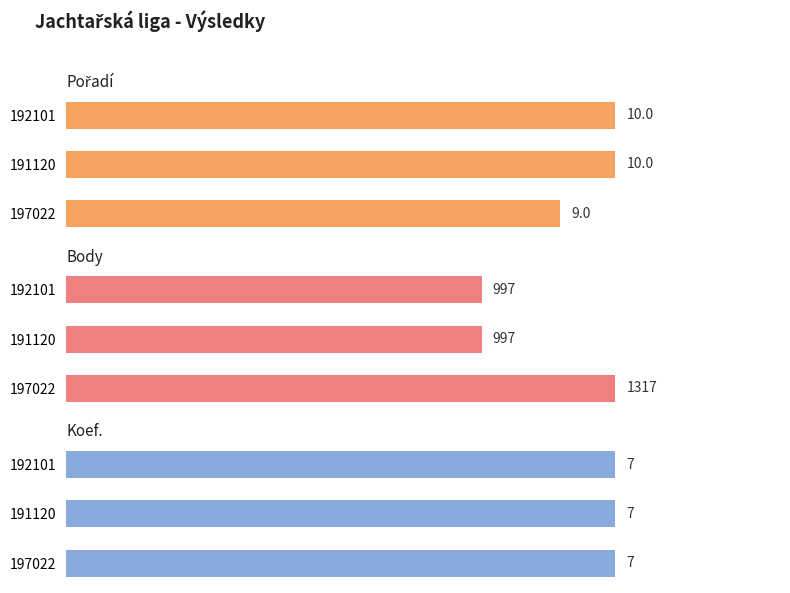

What is the lowest value of the Body series?

997.0